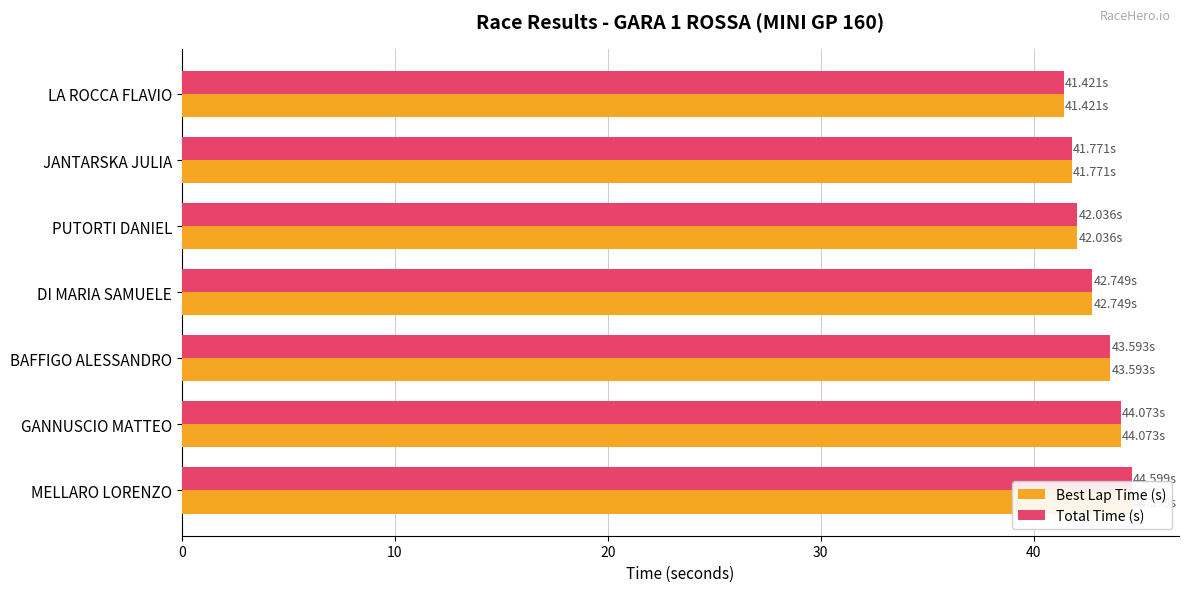

What is the maximum value for Best Lap Time (s)?

44.6